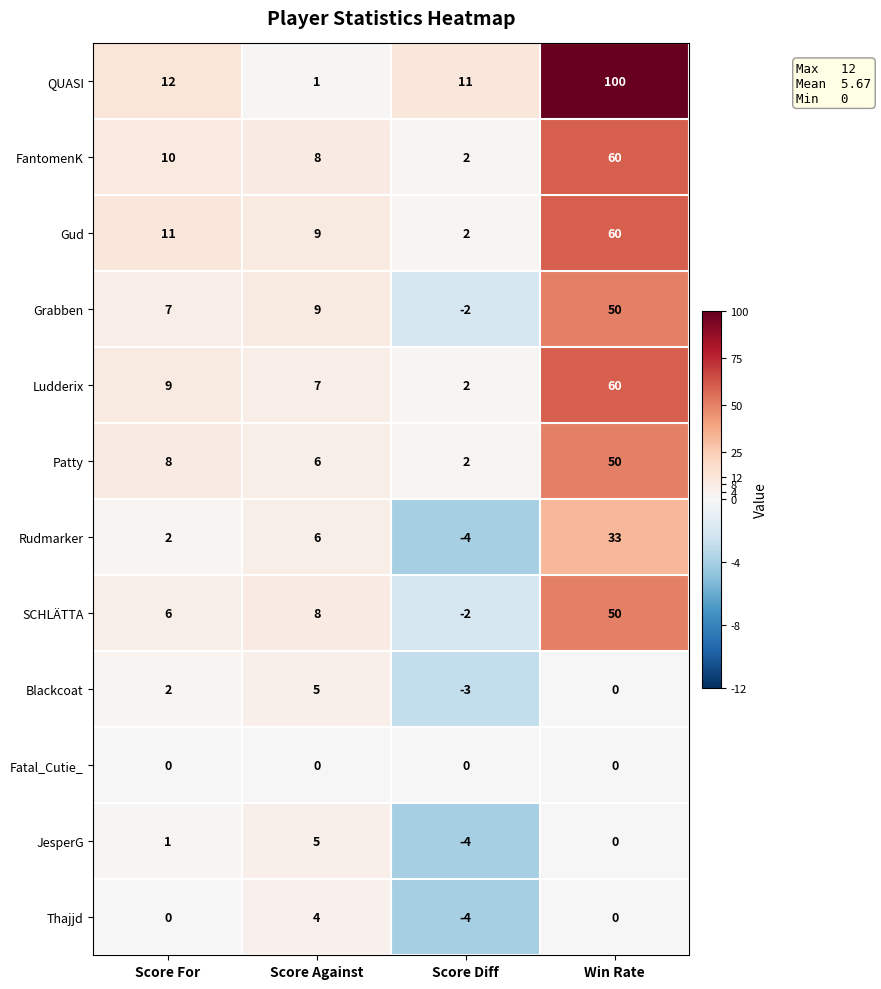

Which label corresponds to the largest value in the chart?

Win Rate